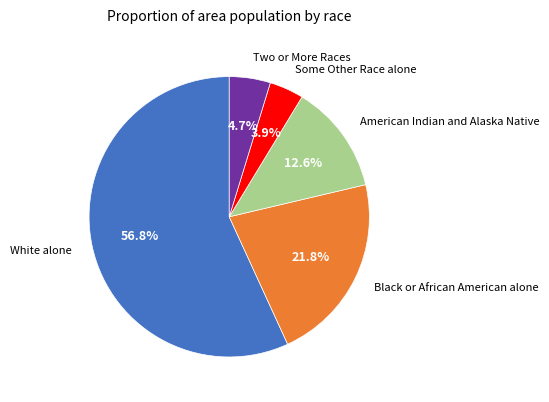

Is there a majority slice in this chart?

Yes